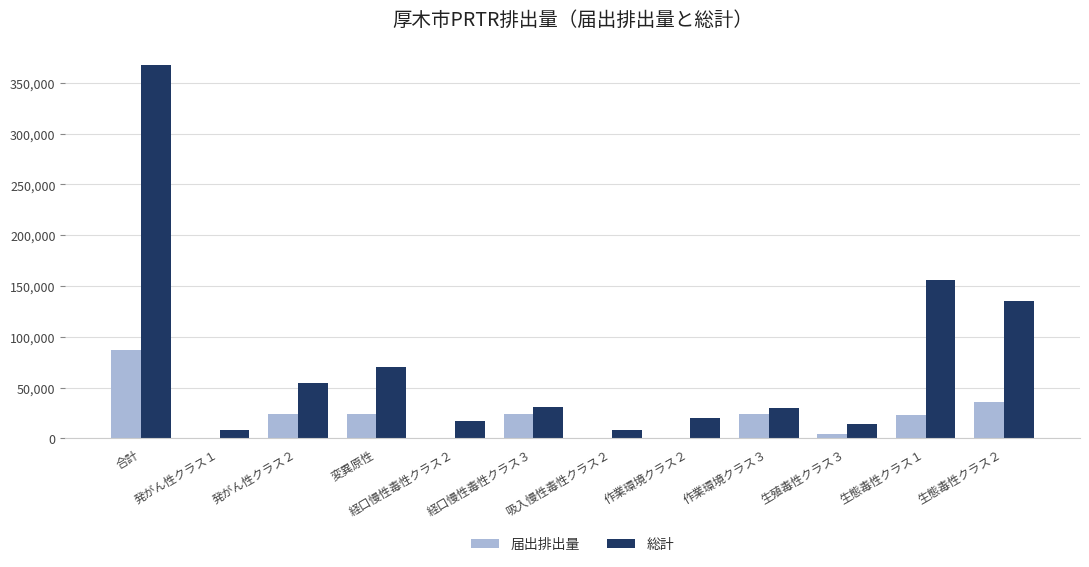

Where is 総計 nearest to the value 188145?

生態毒性クラス１